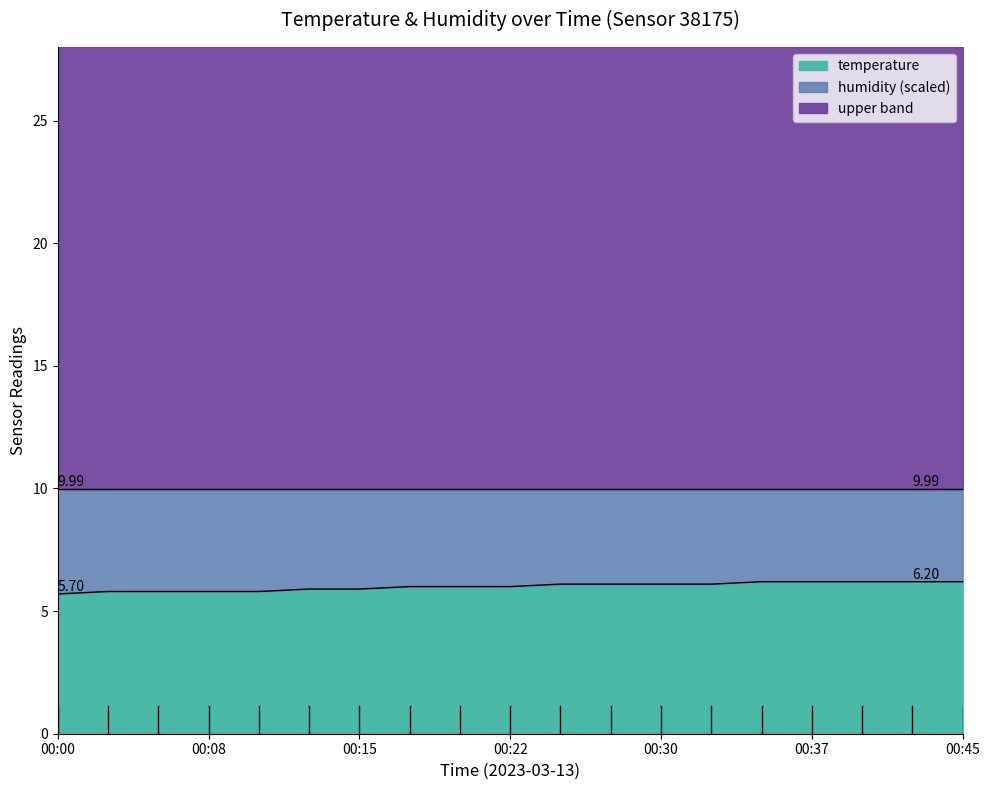

Where does the data first go above 6?

00:25